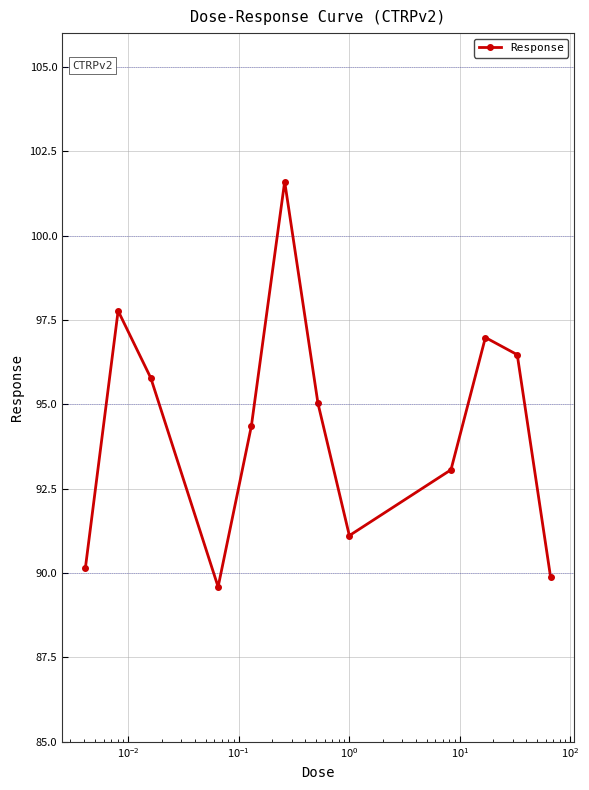

How many lines are shown in the chart?

1